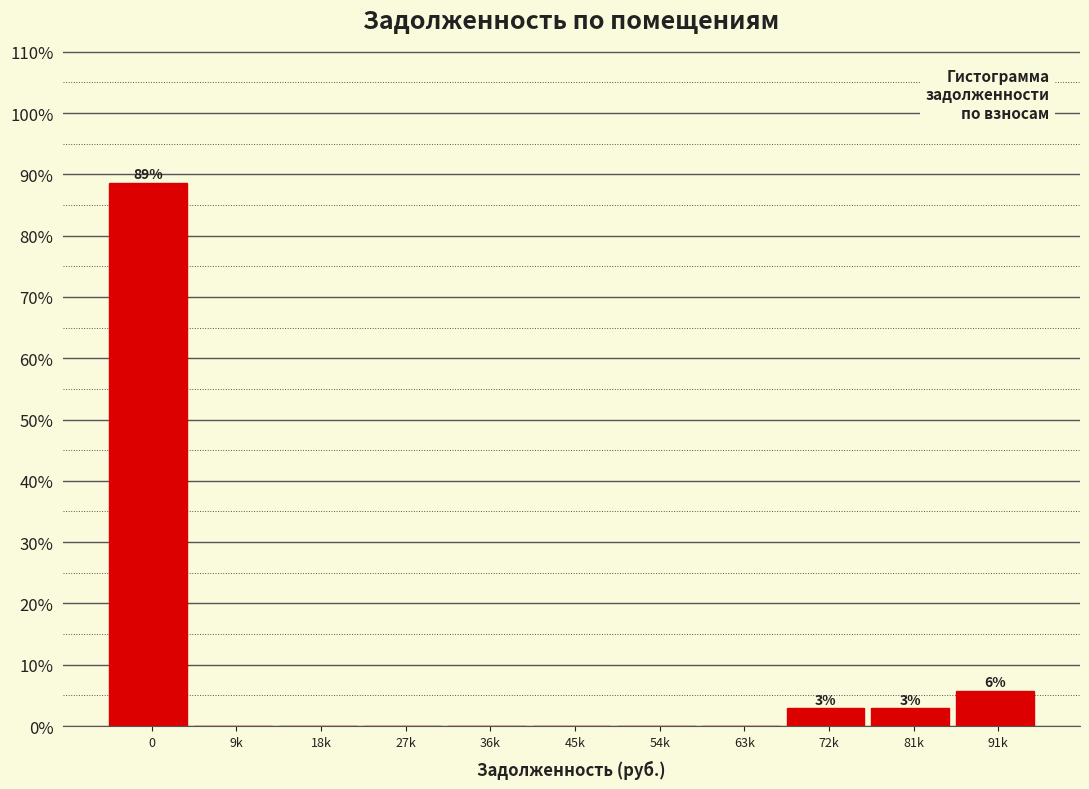

Reading left to right, extract all data points from this chart.

0=88.6	9k=0.0	18k=0.0	27k=0.0	36k=0.0	45k=0.0	54k=0.0	63k=0.0	72k=2.9	81k=2.9	91k=5.7